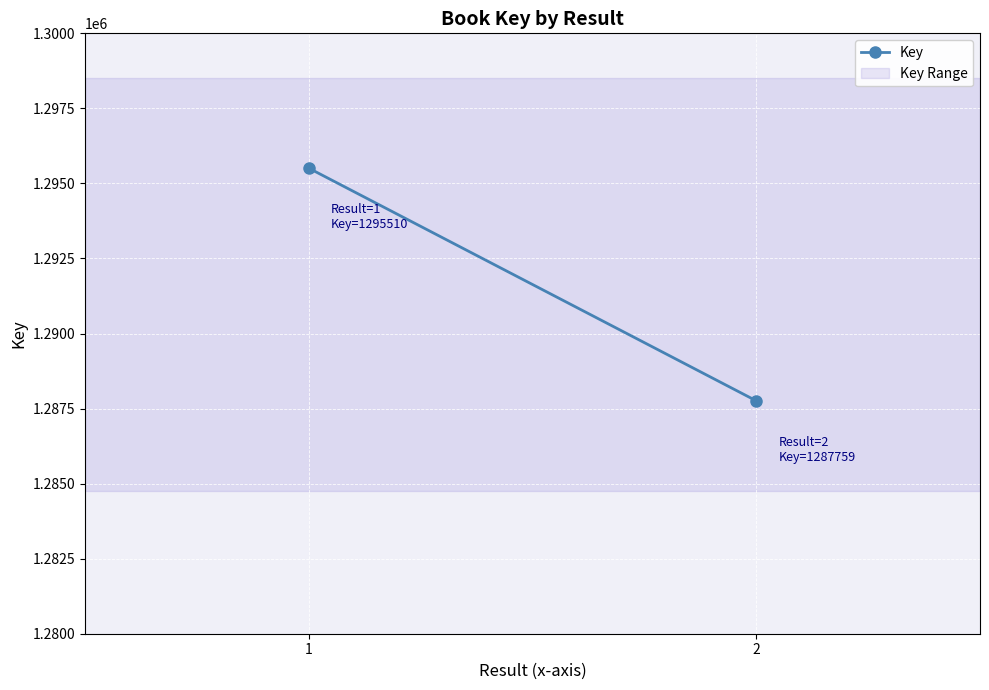

List the labels in order of value, smallest first.

2, 1